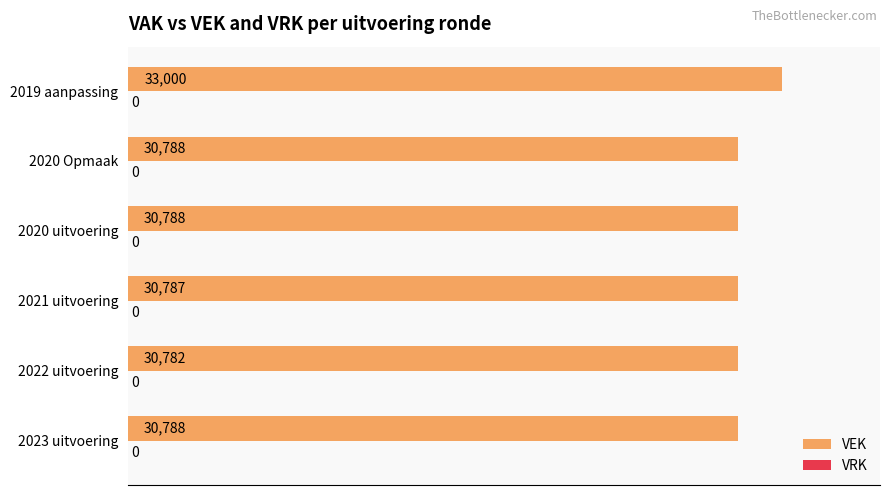

Which label corresponds to the largest value in the chart?

2019 aanpassing